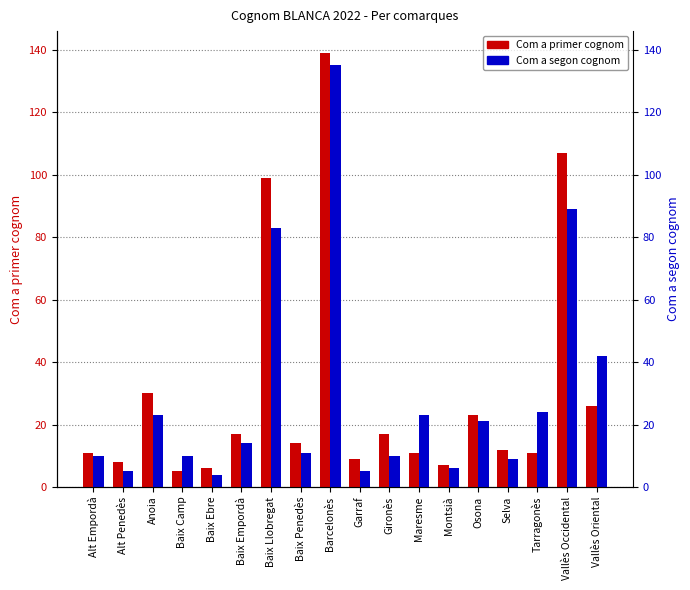

Which has a higher value, Osona or Vallès Occidental?

Vallès Occidental